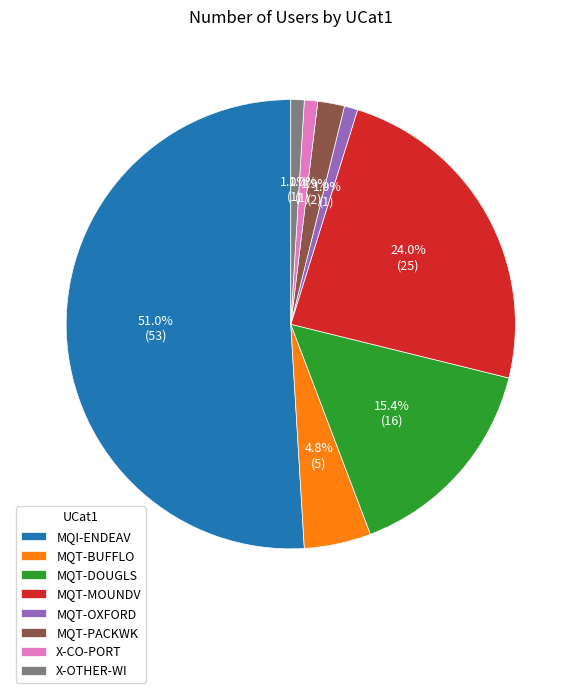

True or false: MQT-OXFORD accounts for 1% of the total.

True